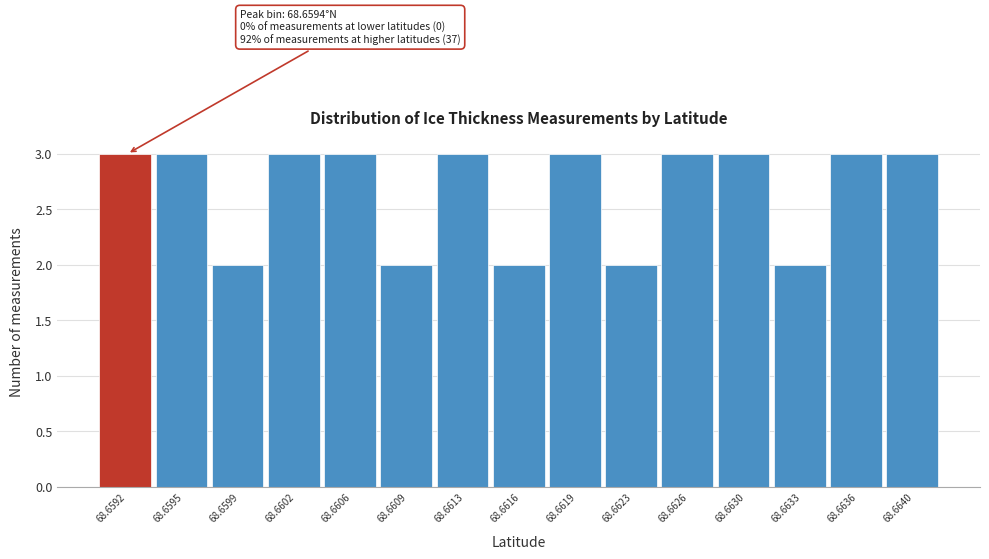

Reading right to left, list all the values displayed in this chart.

68.6640=3	68.6636=3	68.6633=2	68.6630=3	68.6626=3	68.6623=2	68.6619=3	68.6616=2	68.6613=3	68.6609=2	68.6606=3	68.6602=3	68.6599=2	68.6595=3	68.6592=3